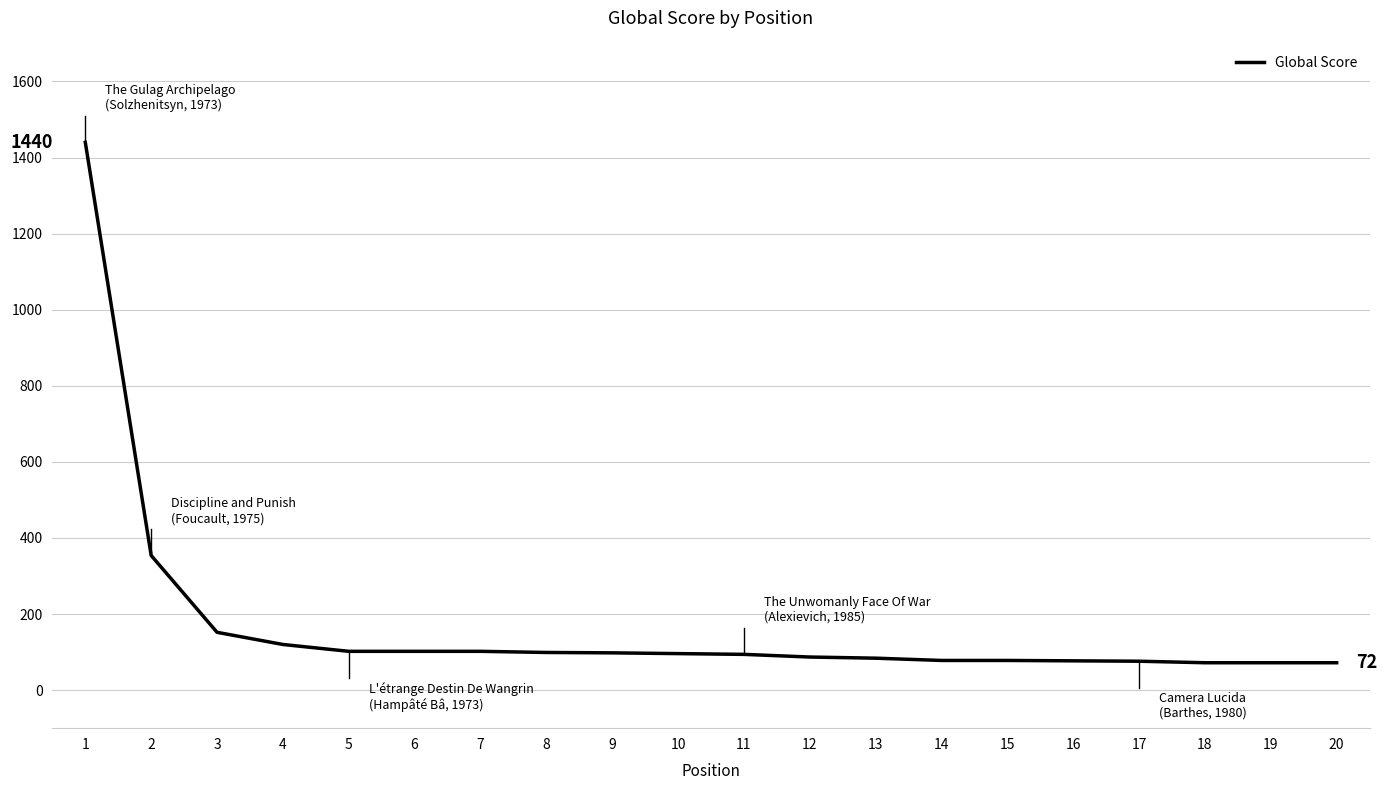

Is it true that the value at 2 is 502?

False